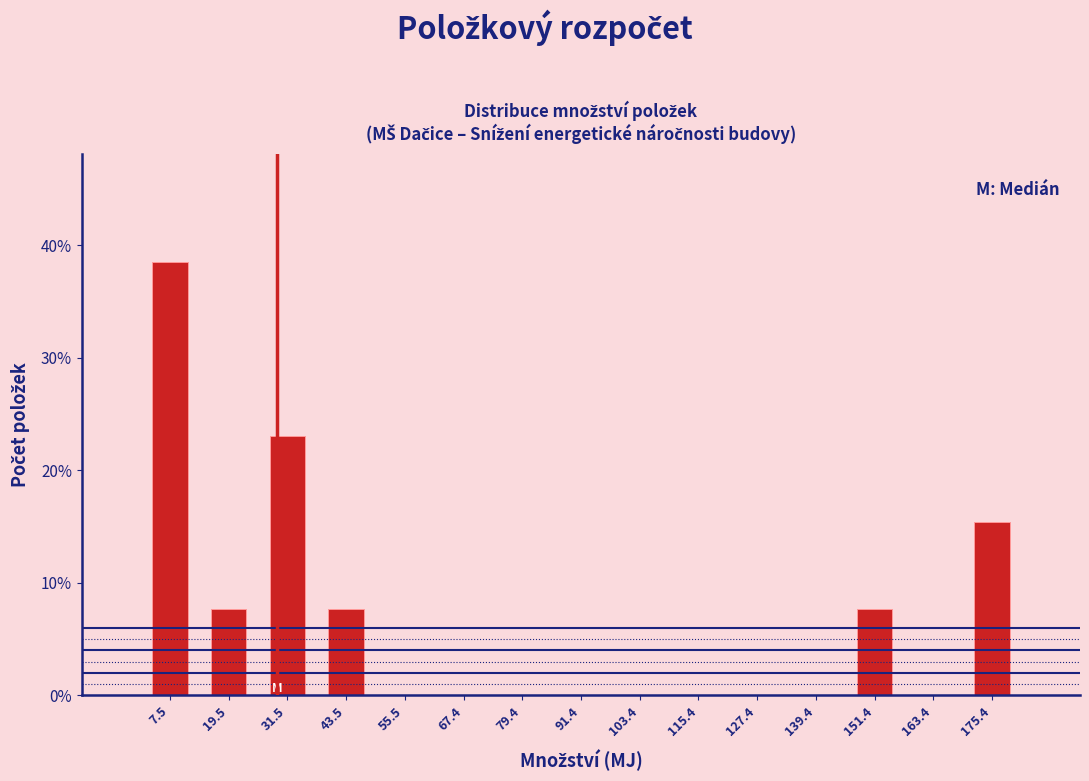

How tall is the bar that spans 26 to 38 on the x-axis? Neither the bar edges nor the heights are printed on the chart, so give them approximately, as read against the axes.

23